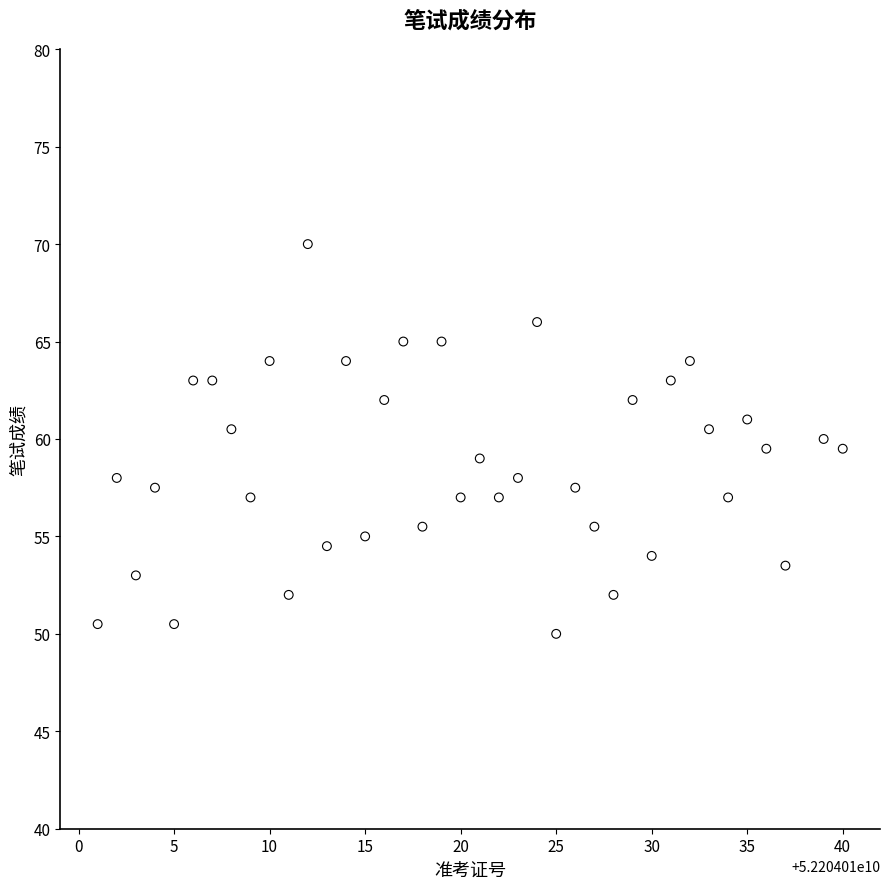

What is the range of Y values (max minus min)?

20.0